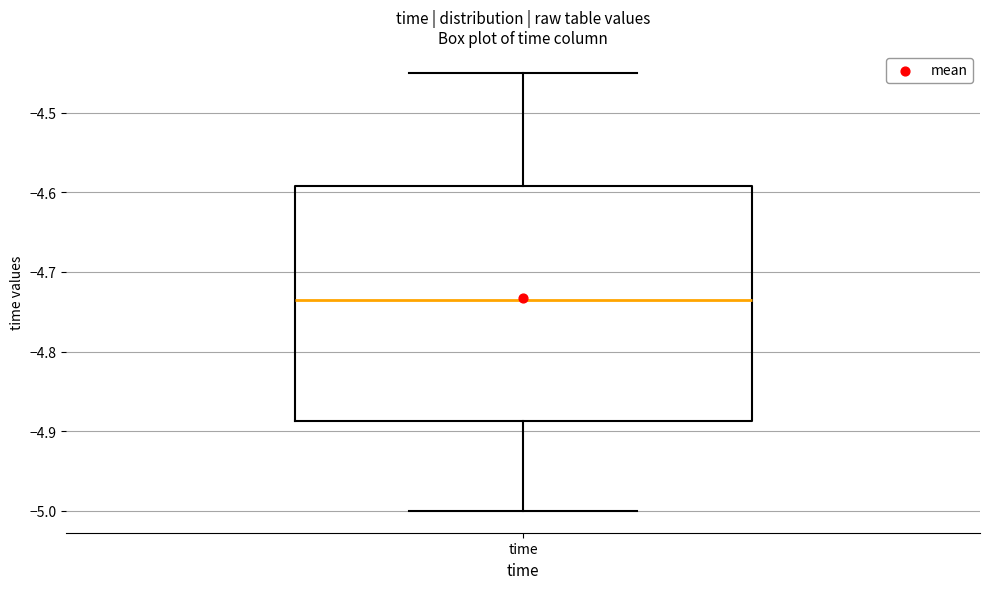

Where is the lower edge of the box for time on the y-axis? The values are not printed on the chart, so give them approximately, as read against the axis.

-4.89